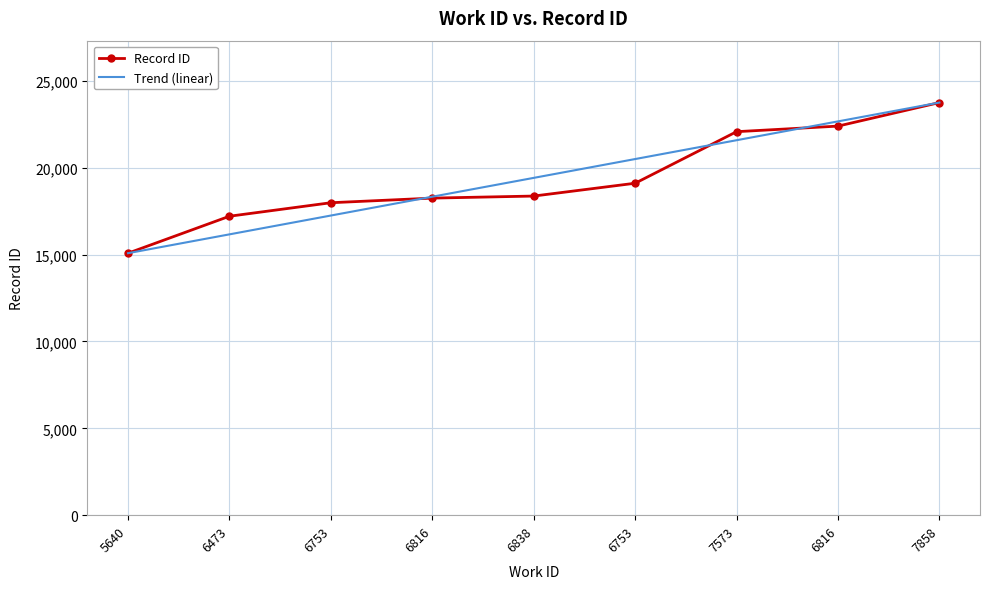

What is the difference between the maximum and minimum values in the Record ID series?

8669.0